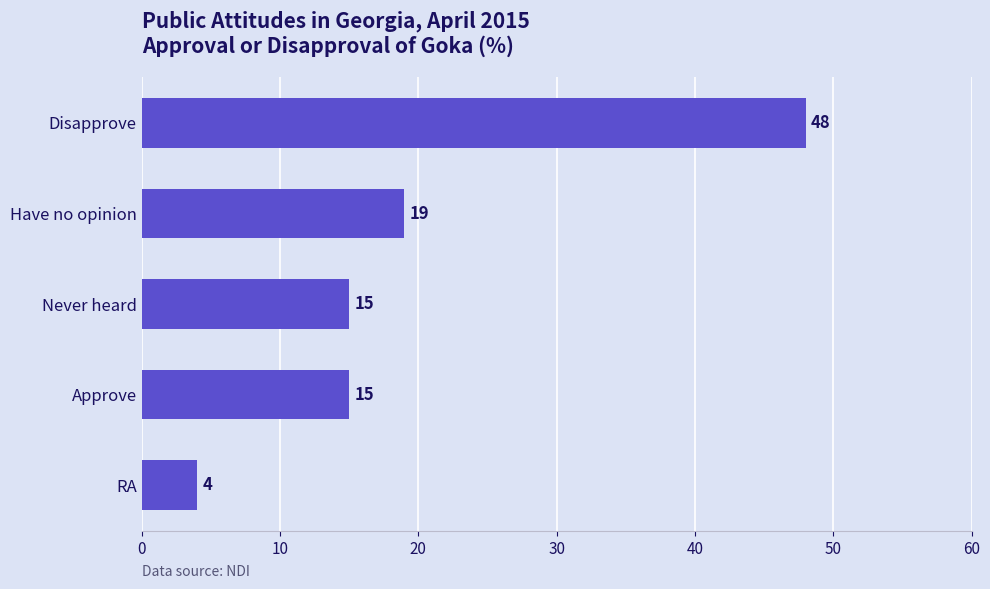

The chart shows a value of 15 at Approve. True or false?

True